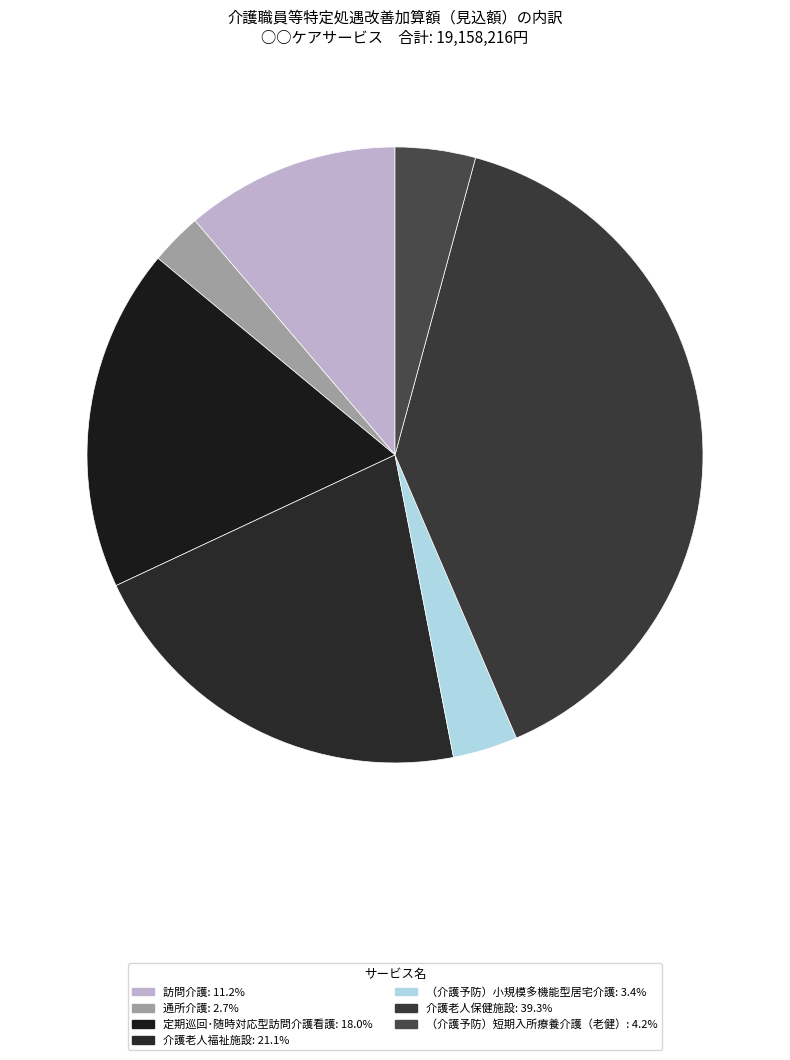

Rank the categories by value from lowest to highest.

通所介護, （介護予防）小規模多機能型居宅介護, （介護予防）短期入所療養介護（老健）, 訪問介護, 定期巡回･随時対応型訪問介護看護, 介護老人福祉施設, 介護老人保健施設